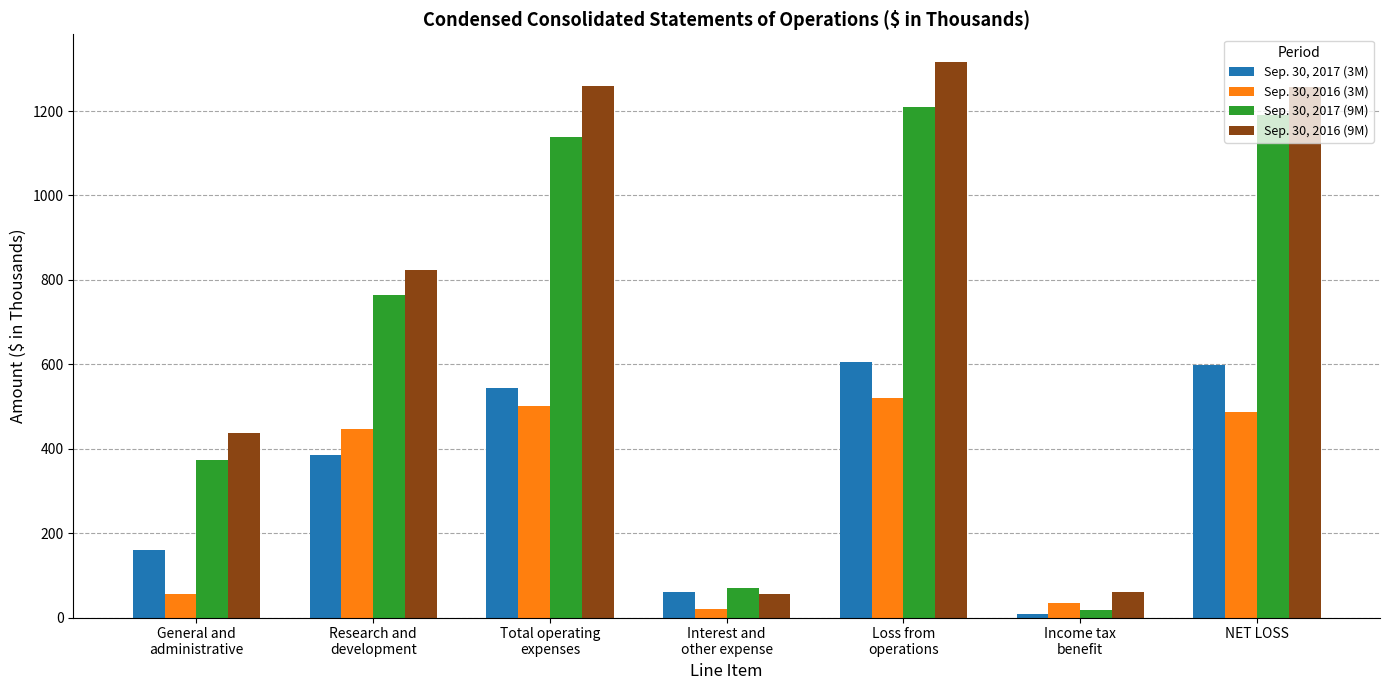

List the series in order of their peak value, lowest first.

Sep. 30, 2016 (3M), Sep. 30, 2017 (3M), Sep. 30, 2017 (9M), Sep. 30, 2016 (9M)